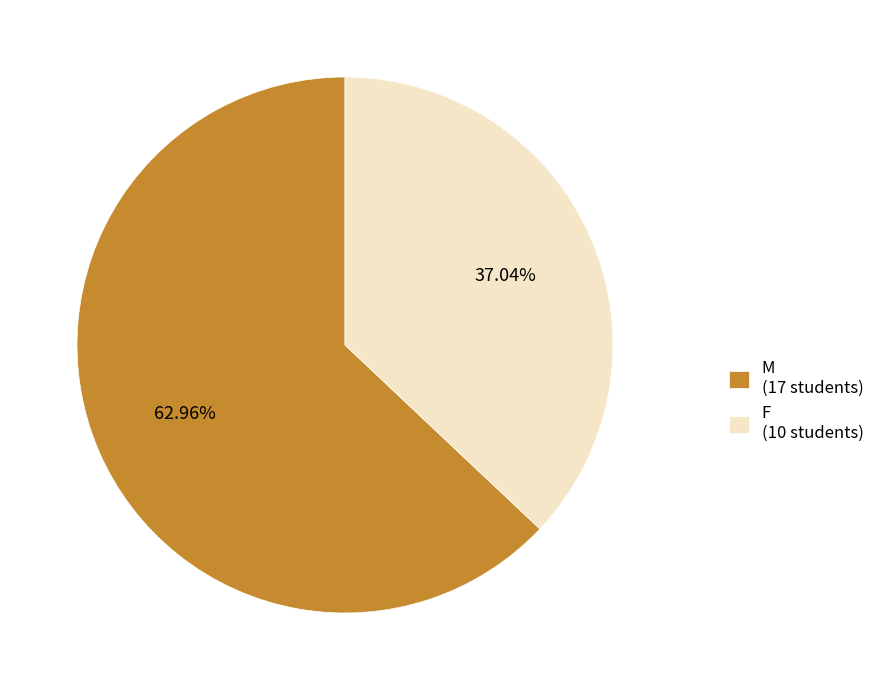

What is the smallest slice in the pie chart?

F